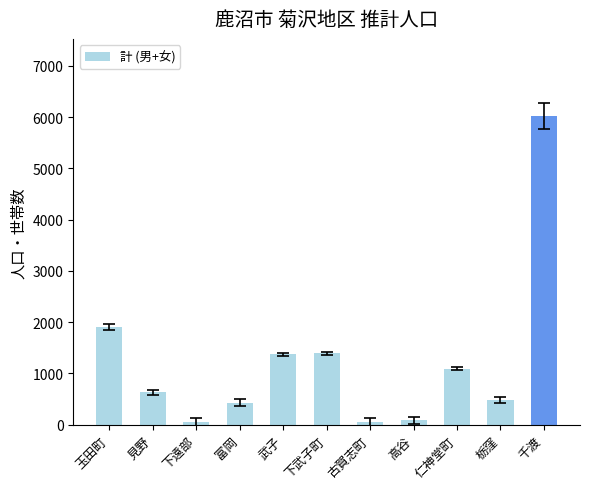

What is the difference between the maximum and second lowest values?

5970